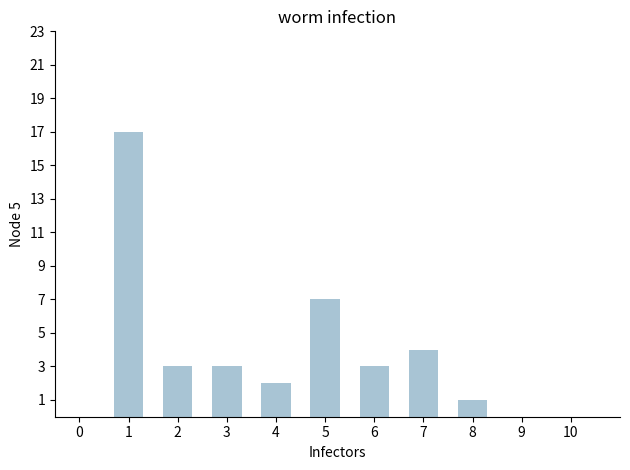

Reading left to right, extract all data points from this chart.

17	3	3	2	7	3	4	1	0	0